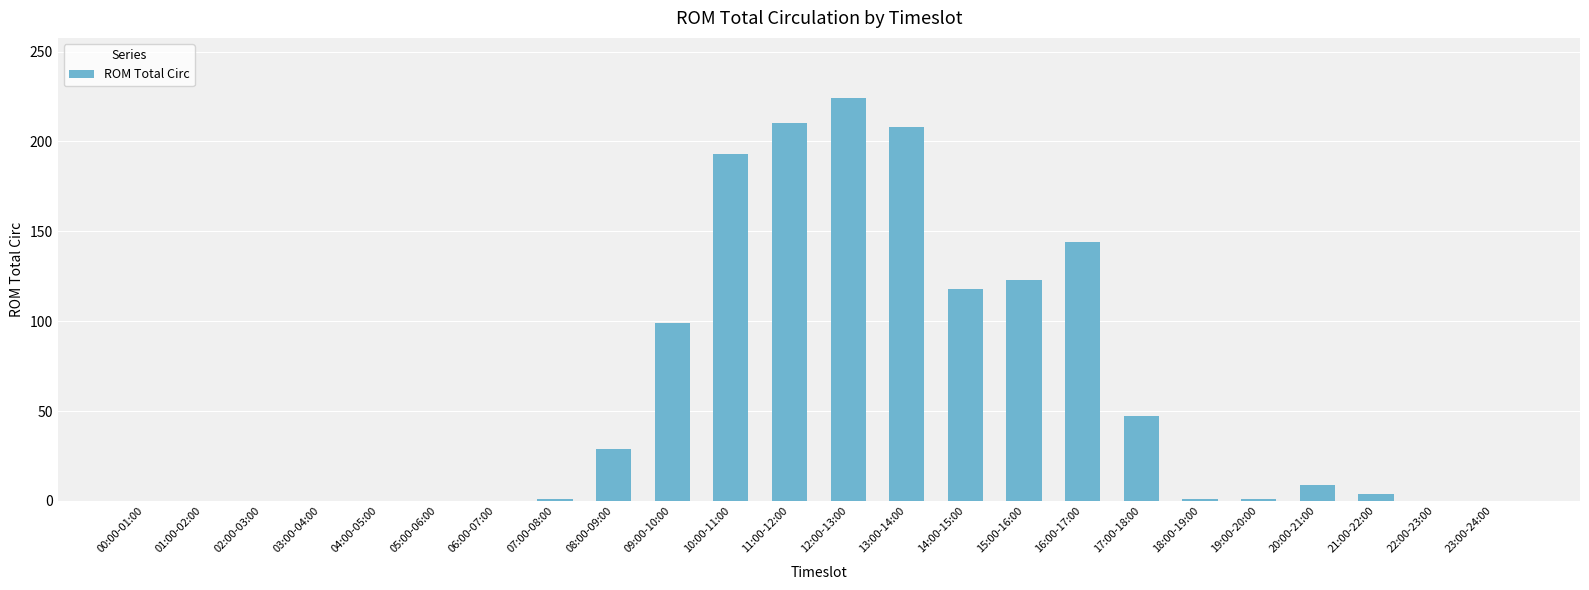

What is the maximum value shown in the chart?

224